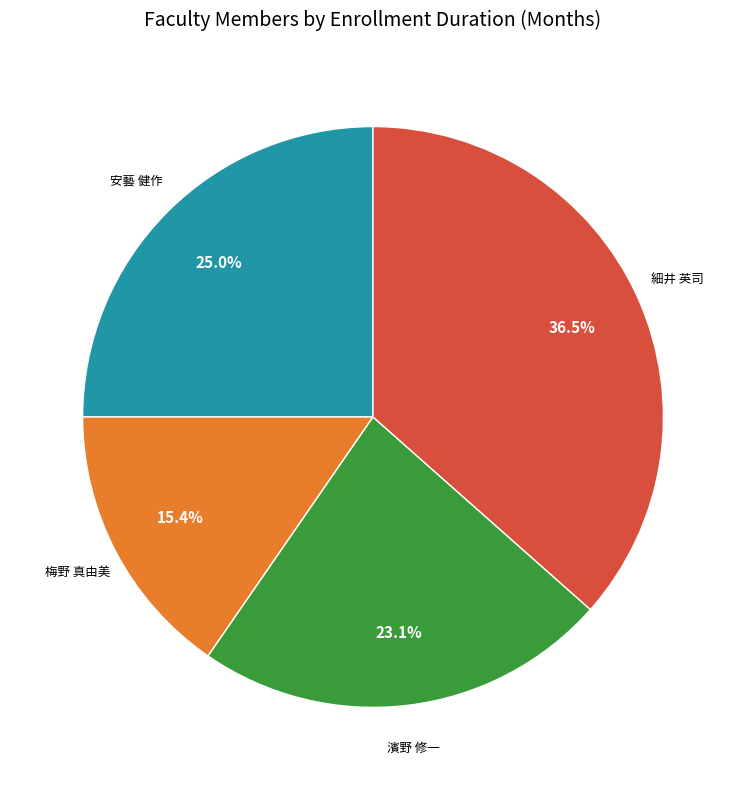

What is the smallest slice in the pie chart?

梅野 真由美